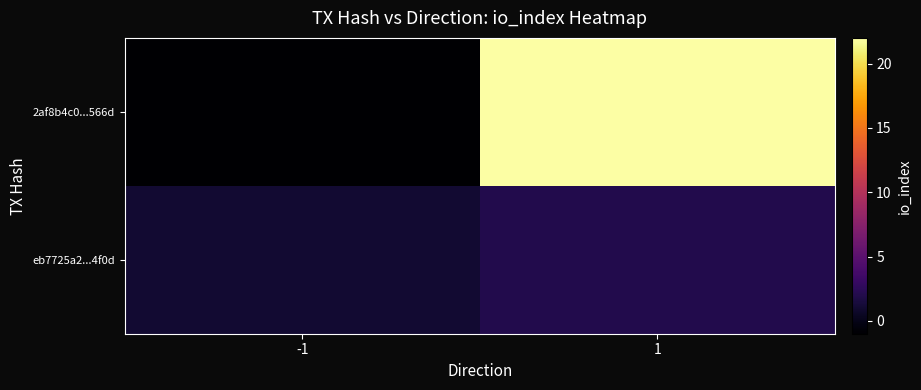

Which series has the largest total across all categories?

2af8b4c0...566d